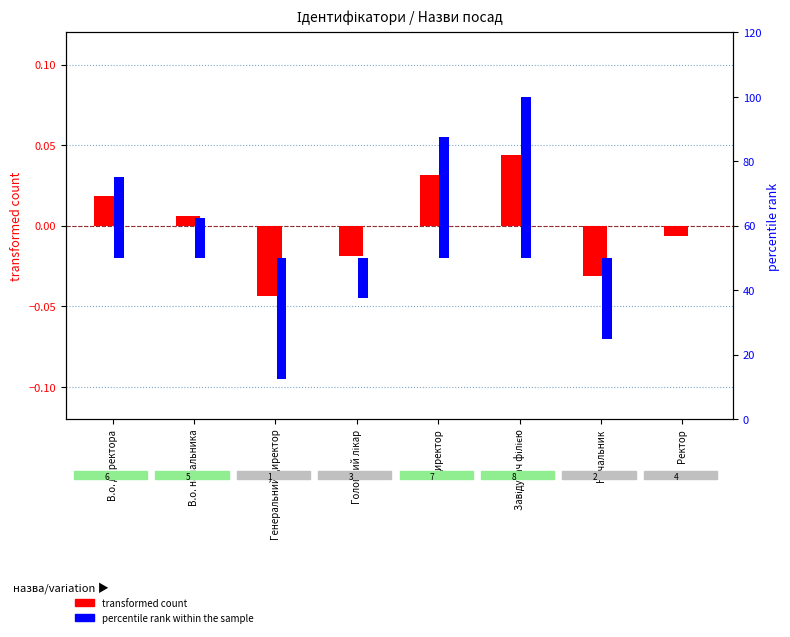

Between В.о. директора and Начальник, which series saw the biggest shift?

percentile rank within the sample